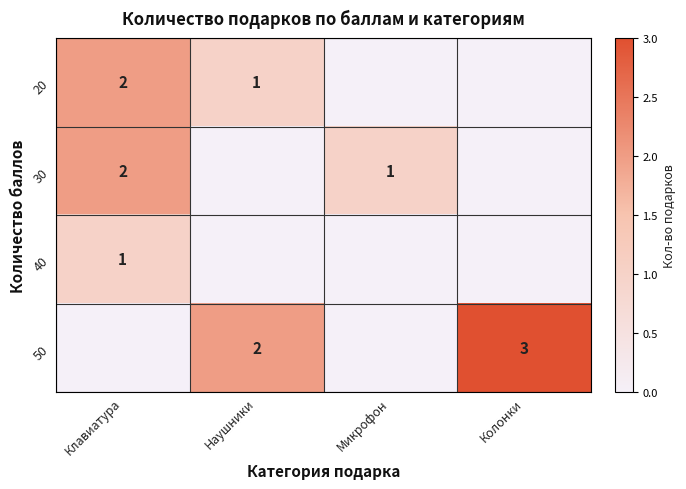

Is it true that 30 equals 2 at Клавиатура?

True